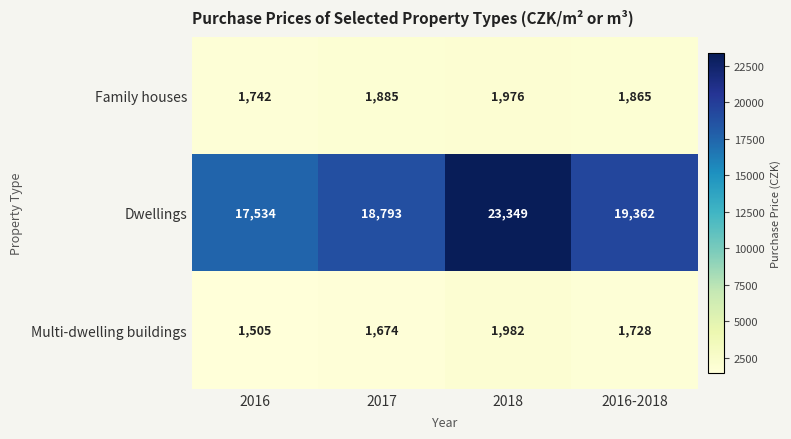

What is the difference between the Multi-dwelling buildings values at 2016 and 2018?

477